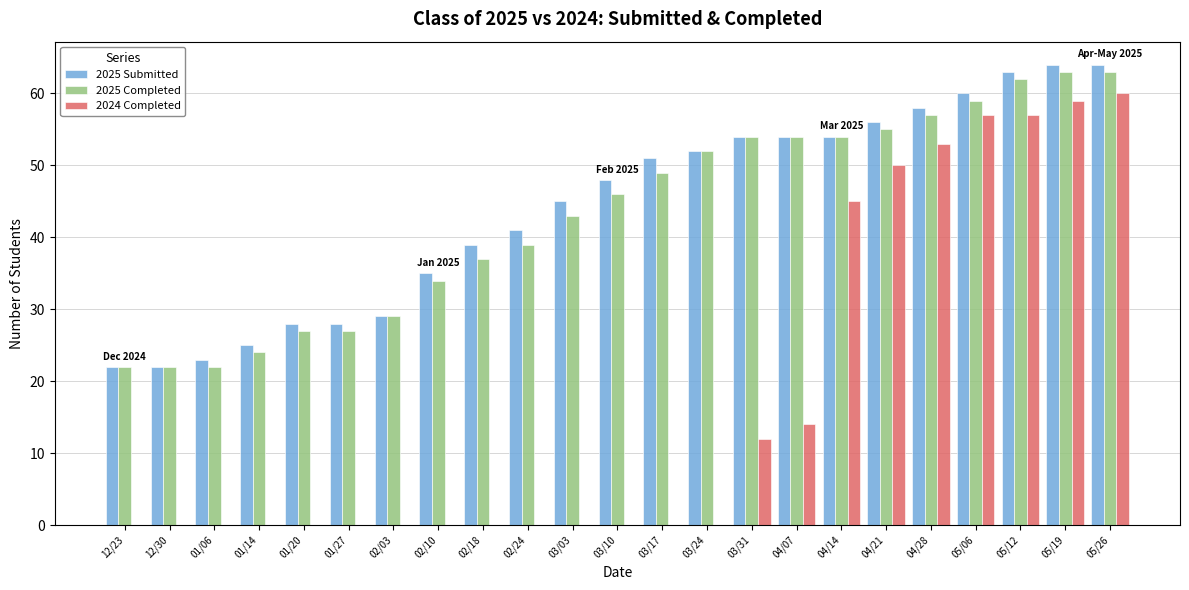

What is the highest value of the 2025 Completed series?

63